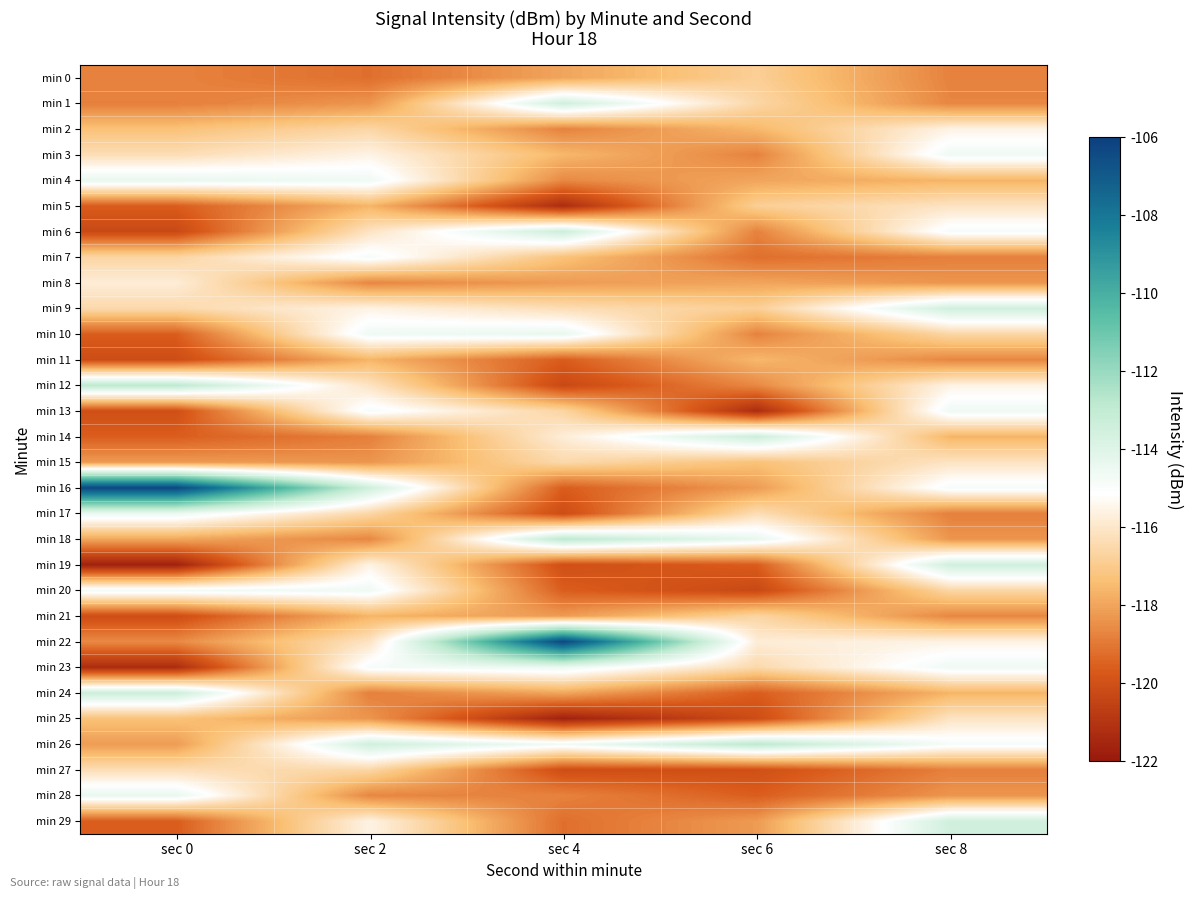

Reading left to right, list all the values displayed in this chart.

min 0: sec 0=-118.8	sec 2=-119.2	sec 4=-118.0	sec 6=-116.8	sec 8=-118.8
min 1: sec 0=-118.8	sec 2=-118.3	sec 4=-113.5	sec 6=-116.6	sec 8=-118.7
min 2: sec 0=-117.3	sec 2=-116.6	sec 4=-118.8	sec 6=-117.6	sec 8=-115.6
min 3: sec 0=-116.3	sec 2=-115.6	sec 4=-117.6	sec 6=-118.8	sec 8=-114.6
min 4: sec 0=-114.4	sec 2=-114.6	sec 4=-118.6	sec 6=-118.0	sec 8=-117.6
min 5: sec 0=-119.6	sec 2=-117.6	sec 4=-121.3	sec 6=-116.8	sec 8=-116.1
min 6: sec 0=-120.3	sec 2=-116.1	sec 4=-113.3	sec 6=-118.8	sec 8=-114.8
min 7: sec 0=-116.6	sec 2=-114.8	sec 4=-117.3	sec 6=-119.2	sec 8=-118.8
min 8: sec 0=-115.8	sec 2=-118.7	sec 4=-118.2	sec 6=-118.0	sec 8=-118.3
min 9: sec 0=-116.5	sec 2=-115.6	sec 4=-116.3	sec 6=-116.8	sec 8=-113.5
min 10: sec 0=-119.6	sec 2=-114.6	sec 4=-114.4	sec 6=-118.8	sec 8=-116.6
min 11: sec 0=-120.1	sec 2=-117.6	sec 4=-119.6	sec 6=-117.6	sec 8=-118.7
min 12: sec 0=-112.8	sec 2=-116.1	sec 4=-120.3	sec 6=-118.6	sec 8=-115.6
min 13: sec 0=-120.0	sec 2=-114.8	sec 4=-116.6	sec 6=-121.3	sec 8=-114.6
min 14: sec 0=-119.6	sec 2=-118.8	sec 4=-115.8	sec 6=-113.3	sec 8=-117.6
min 15: sec 0=-118.2	sec 2=-118.3	sec 4=-116.5	sec 6=-117.3	sec 8=-116.1
min 16: sec 0=-106.3	sec 2=-113.5	sec 4=-119.6	sec 6=-118.2	sec 8=-114.8
min 17: sec 0=-114.5	sec 2=-116.6	sec 4=-120.1	sec 6=-116.3	sec 8=-118.8
min 18: sec 0=-118.0	sec 2=-118.7	sec 4=-112.8	sec 6=-114.4	sec 8=-118.3
min 19: sec 0=-121.7	sec 2=-115.6	sec 4=-120.0	sec 6=-119.6	sec 8=-113.5
min 20: sec 0=-114.7	sec 2=-114.6	sec 4=-119.6	sec 6=-120.3	sec 8=-116.6
min 21: sec 0=-120.1	sec 2=-117.6	sec 4=-118.2	sec 6=-116.6	sec 8=-118.7
min 22: sec 0=-118.6	sec 2=-116.1	sec 4=-106.3	sec 6=-115.8	sec 8=-115.6
min 23: sec 0=-121.3	sec 2=-114.8	sec 4=-114.5	sec 6=-116.5	sec 8=-114.6
min 24: sec 0=-113.3	sec 2=-118.8	sec 4=-118.0	sec 6=-119.6	sec 8=-117.6
min 25: sec 0=-117.3	sec 2=-118.3	sec 4=-121.7	sec 6=-120.1	sec 8=-116.1
min 26: sec 0=-118.2	sec 2=-113.5	sec 4=-114.7	sec 6=-112.8	sec 8=-114.8
min 27: sec 0=-116.3	sec 2=-116.6	sec 4=-120.1	sec 6=-120.0	sec 8=-118.8
min 28: sec 0=-114.4	sec 2=-118.7	sec 4=-118.8	sec 6=-119.6	sec 8=-118.3
min 29: sec 0=-119.6	sec 2=-115.6	sec 4=-119.2	sec 6=-118.2	sec 8=-113.5